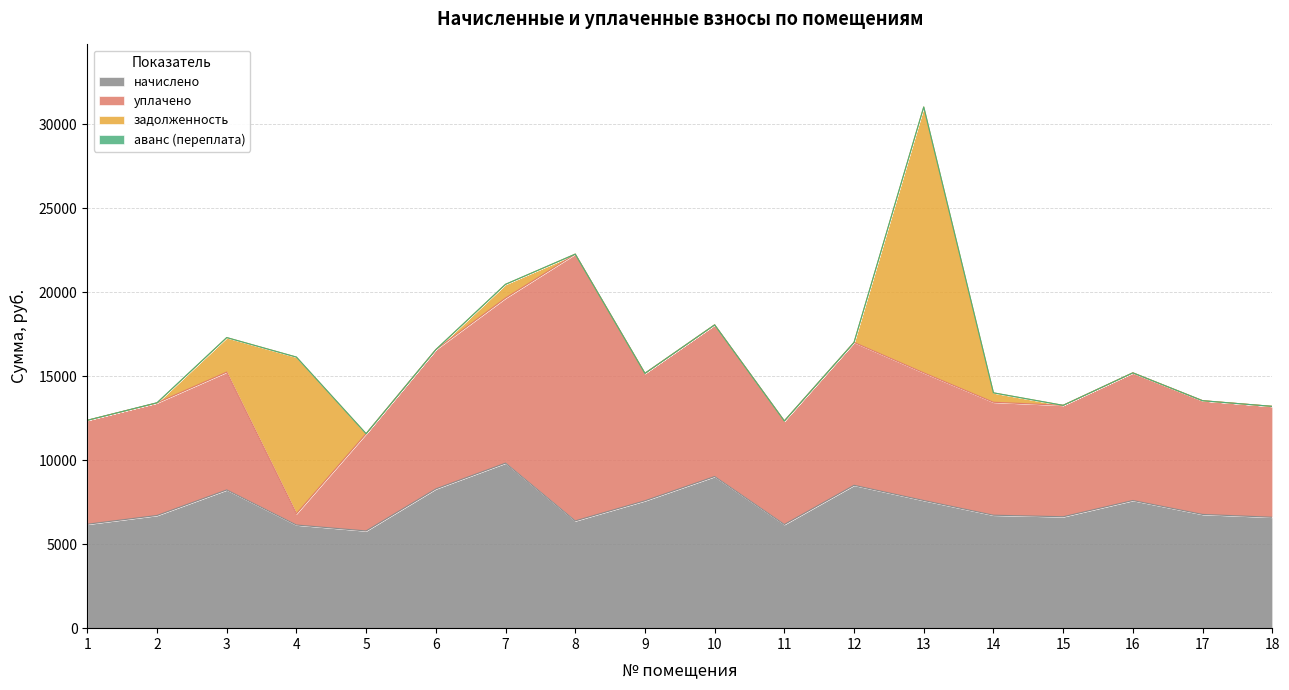

Rank the categories by задолженность value from highest to lowest.

13, 4, 3, 7, 14, 1, 2, 5, 6, 8, 9, 10, 11, 12, 15, 16, 17, 18